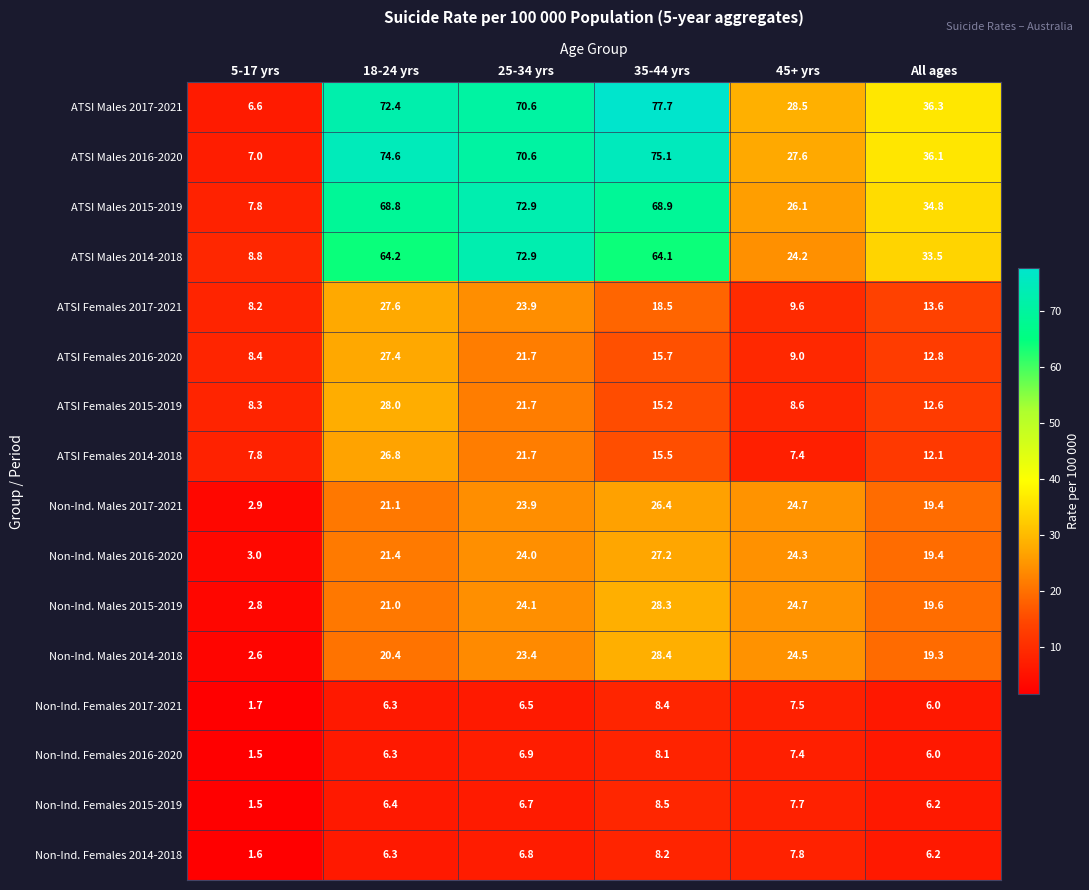

How many data points does each series have?

6